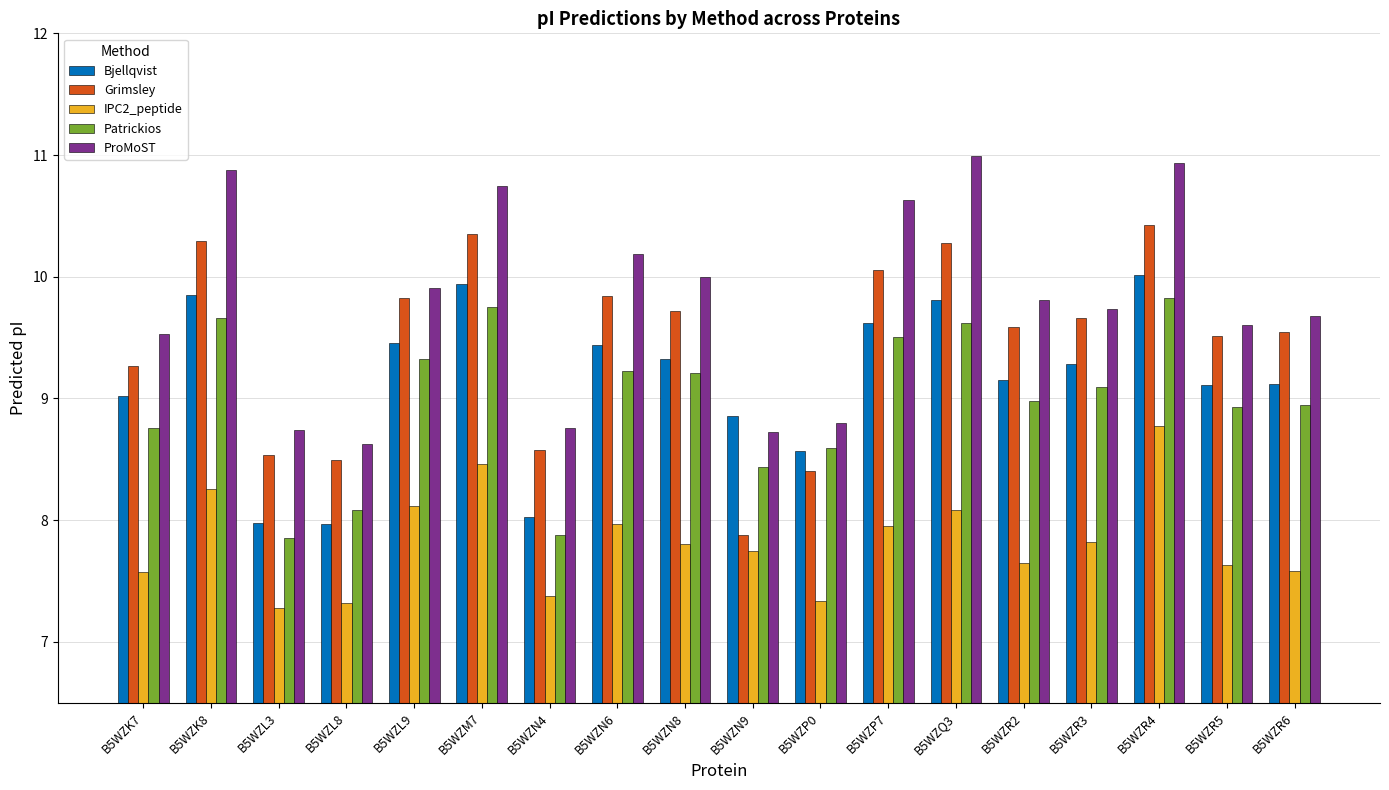

What are all the series names shown in the legend?

Bjellqvist, Grimsley, IPC2_peptide, Patrickios, ProMoST